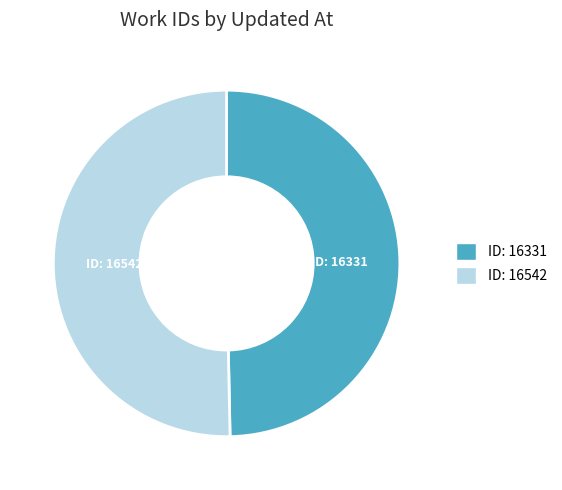

Does any single category account for the majority?

Yes